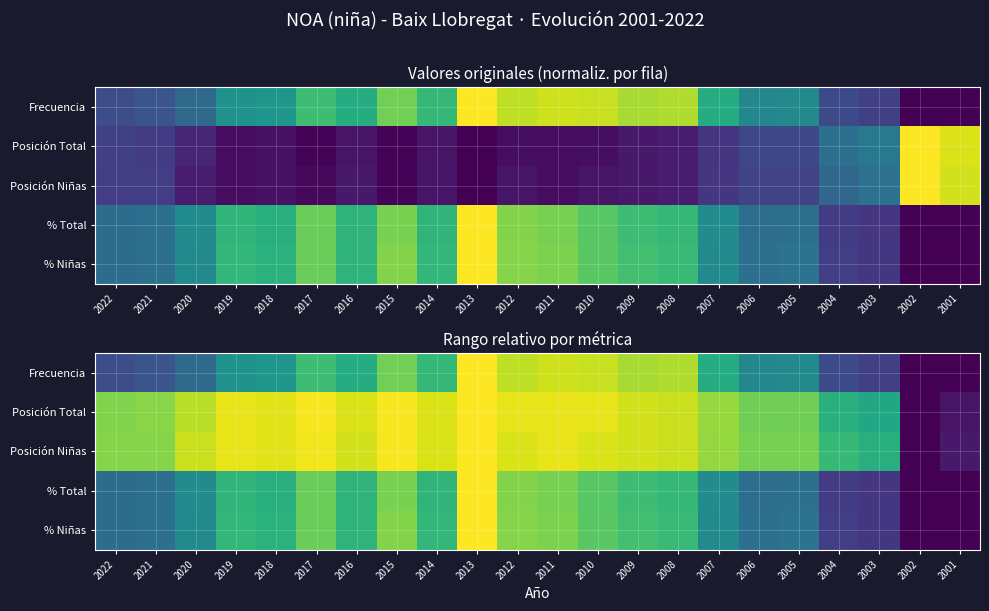

Count the number of data series in this chart.

5